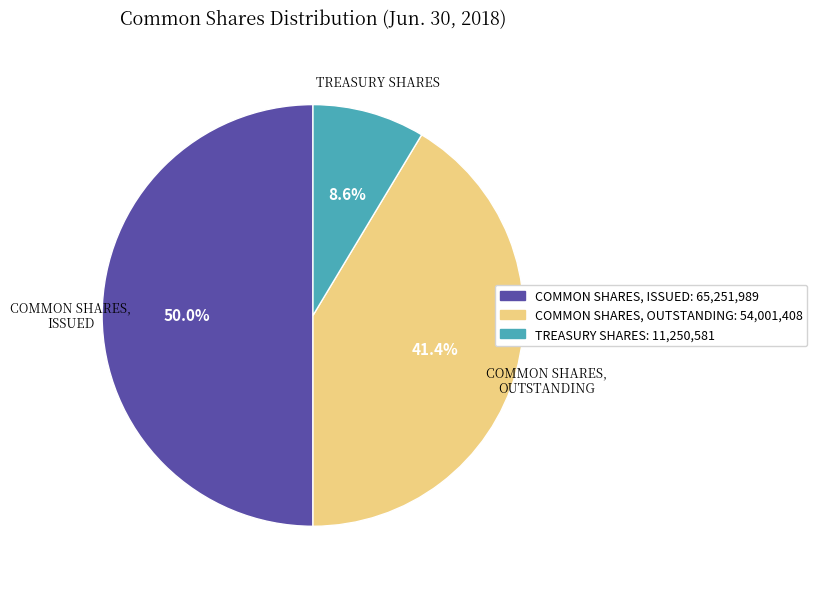

Which slice is the largest?

COMMON SHARES, ISSUED: 65,251,989